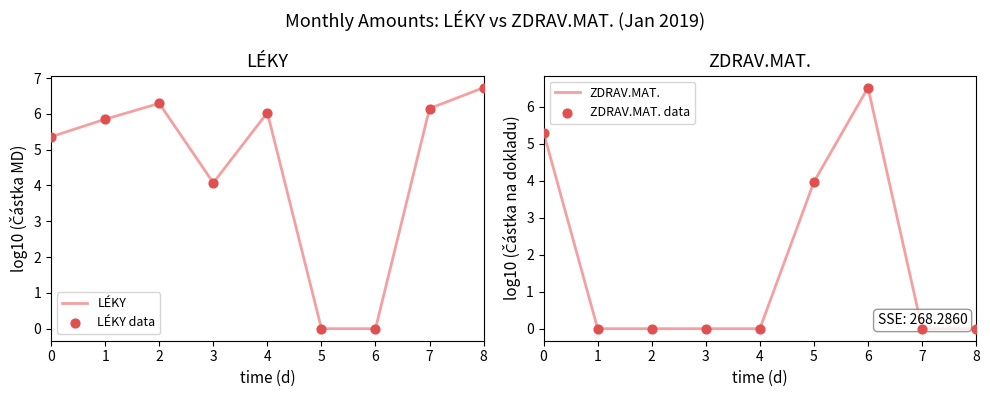

Which series contains the lowest Y value?

LÉKY